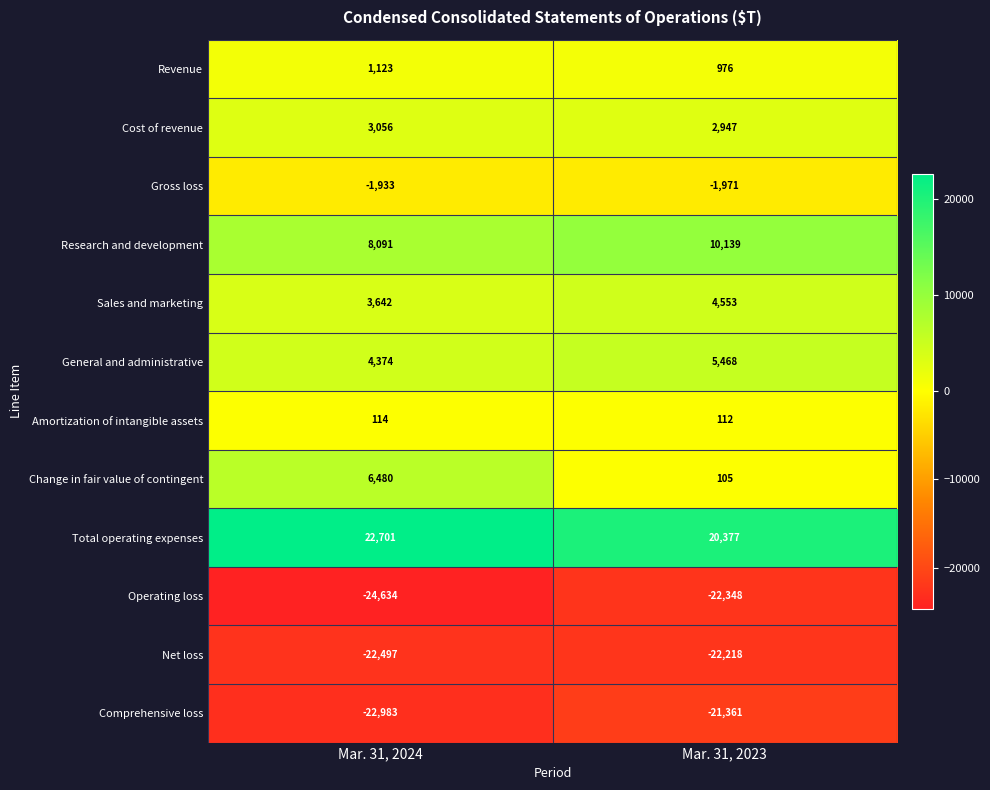

What is the difference between the maximum and minimum values in the Research and development series?

2048